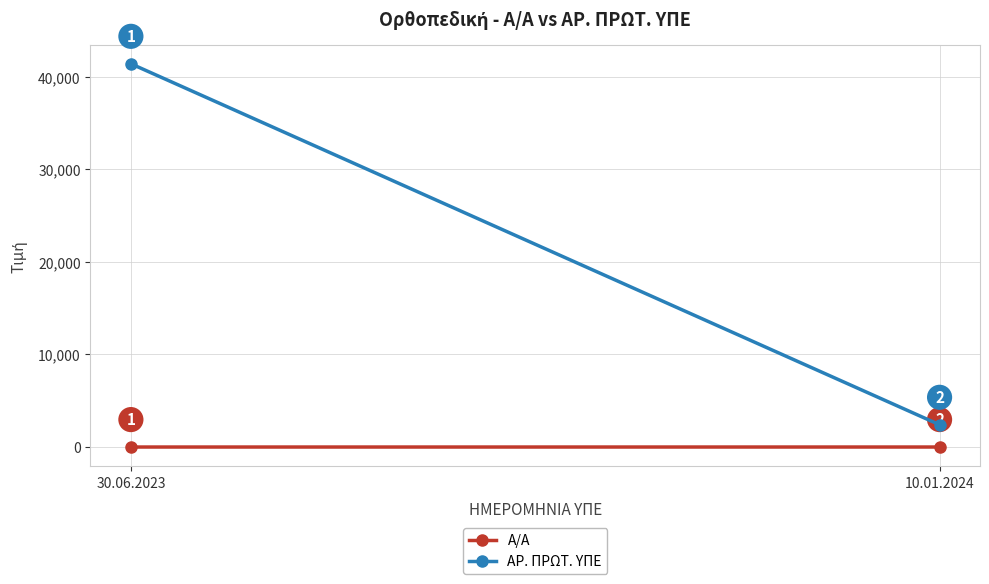

Reading right to left, what are all the values shown in this chart?

Α/Α: 2	1
ΑΡ. ΠΡΩΤ. ΥΠΕ: 2408	41411